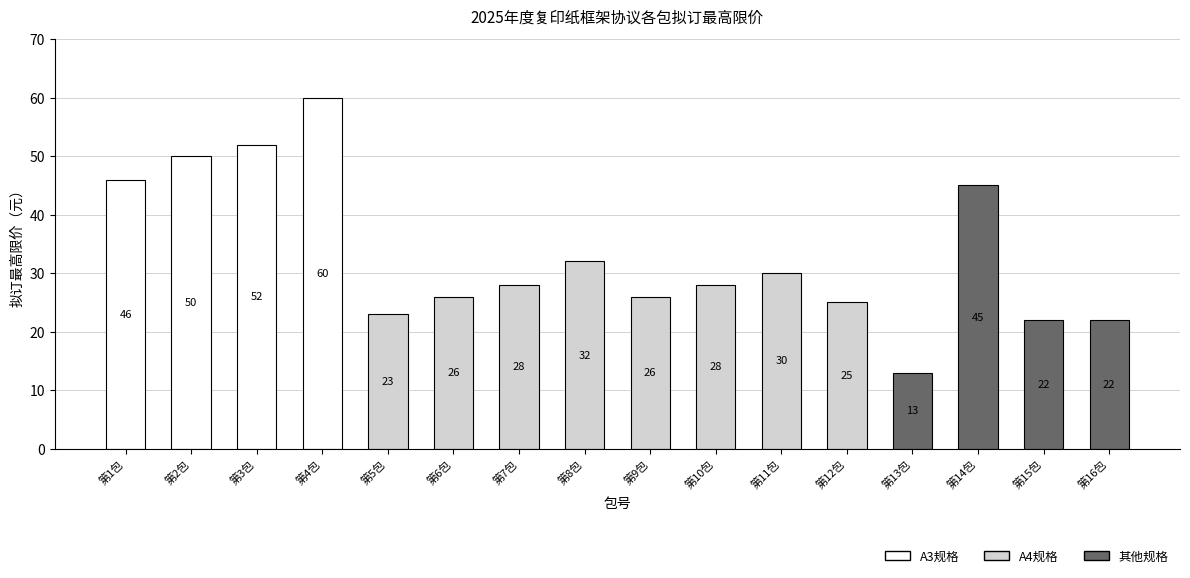

How many values are below 28?

7